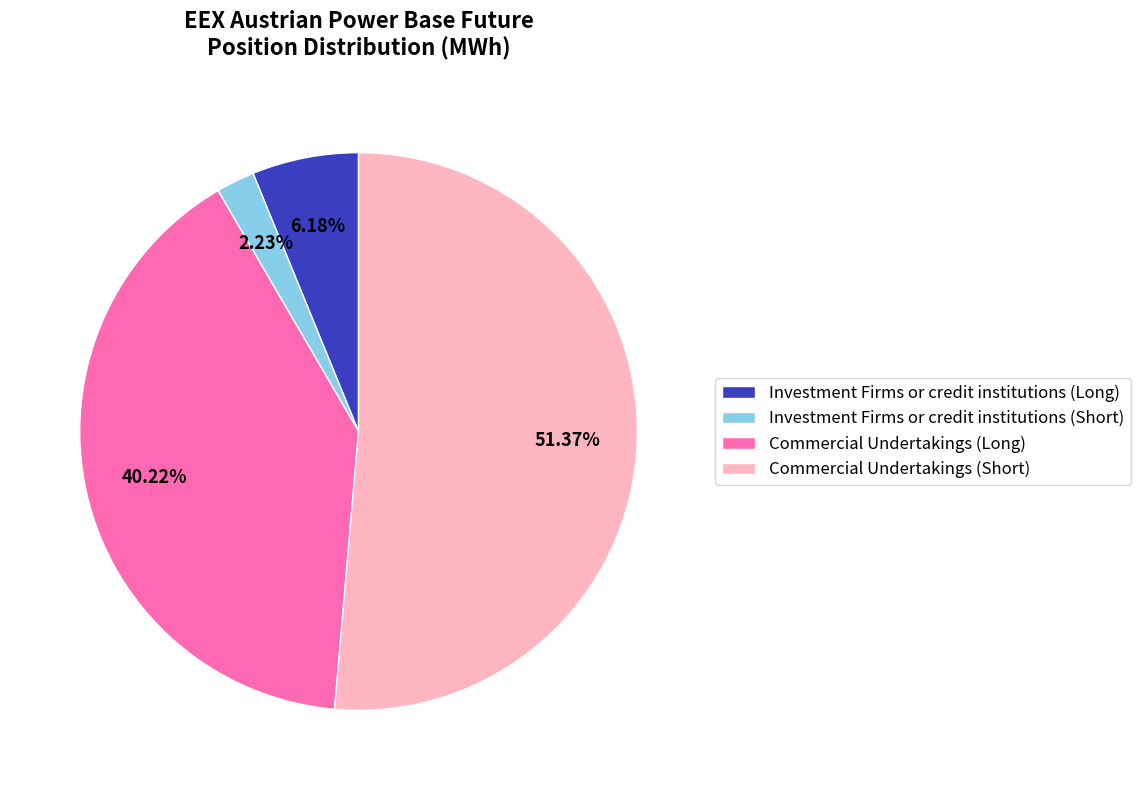

Which has a higher value, Commercial Undertakings (Long) or Commercial Undertakings (Short)?

Commercial Undertakings (Short)